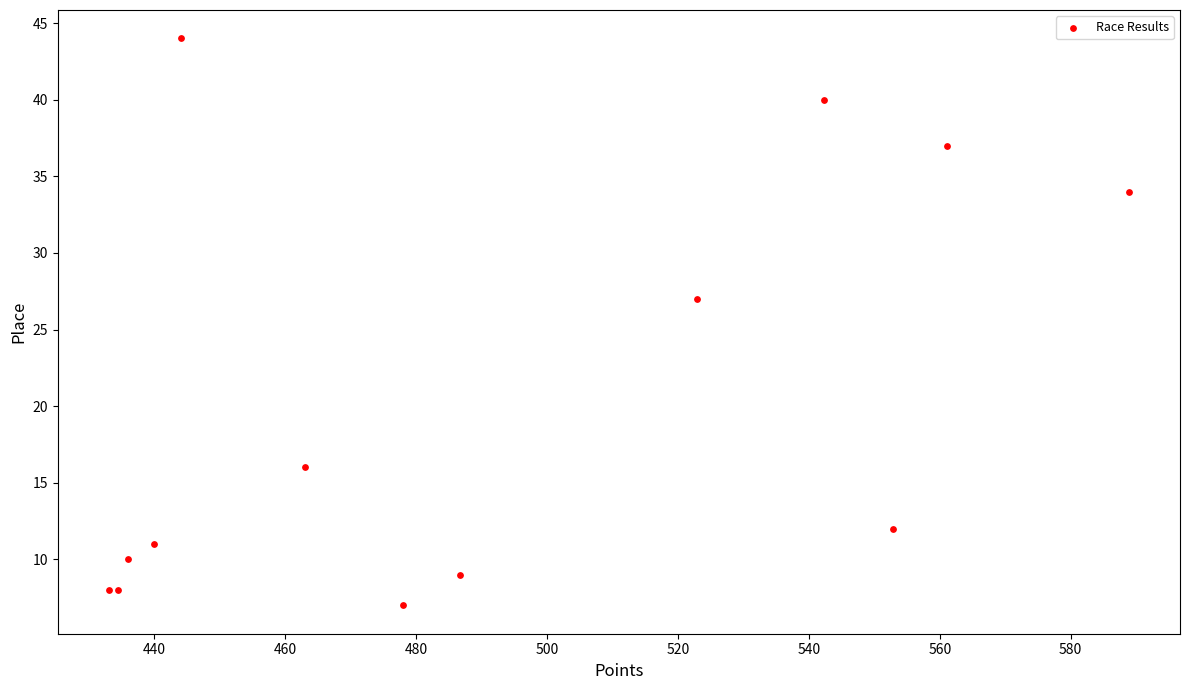

What Y value in the scatter plot is closest to 25?

27